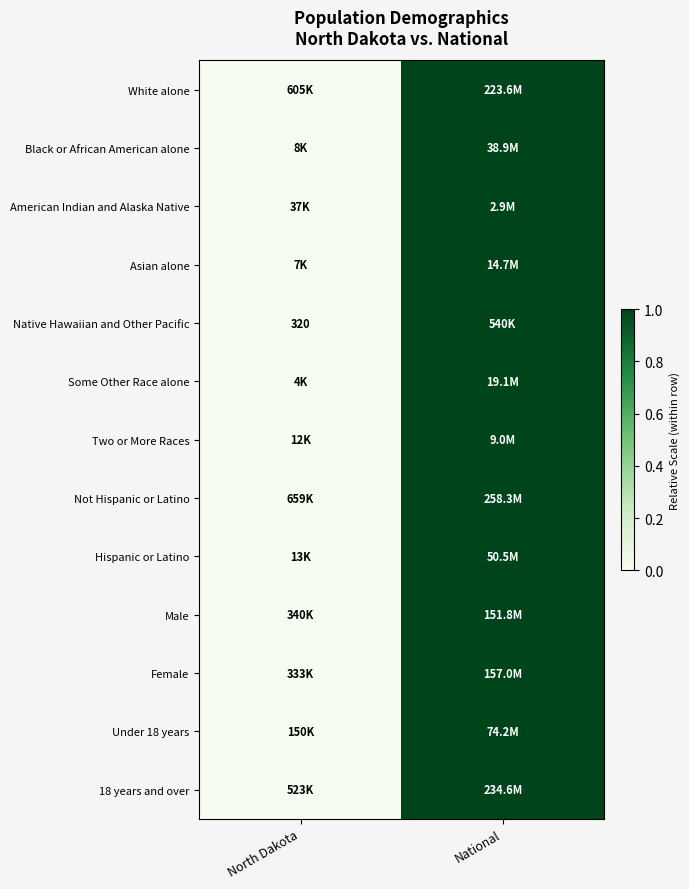

True or false: Native Hawaiian and Other Pacific has a value of 182 at North Dakota.

False